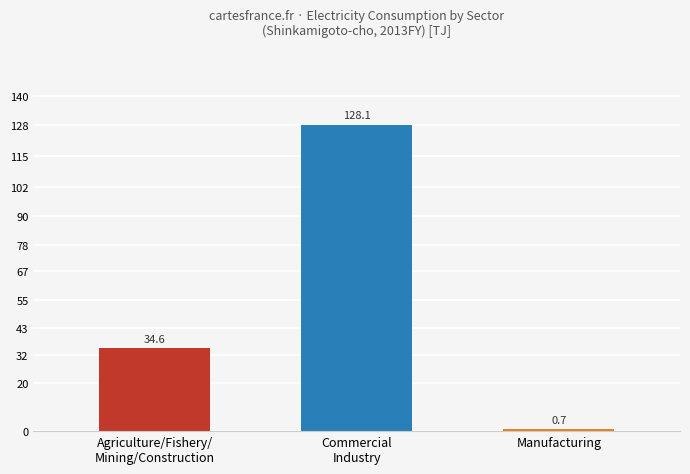

Does the chart contain stacked bars?

No